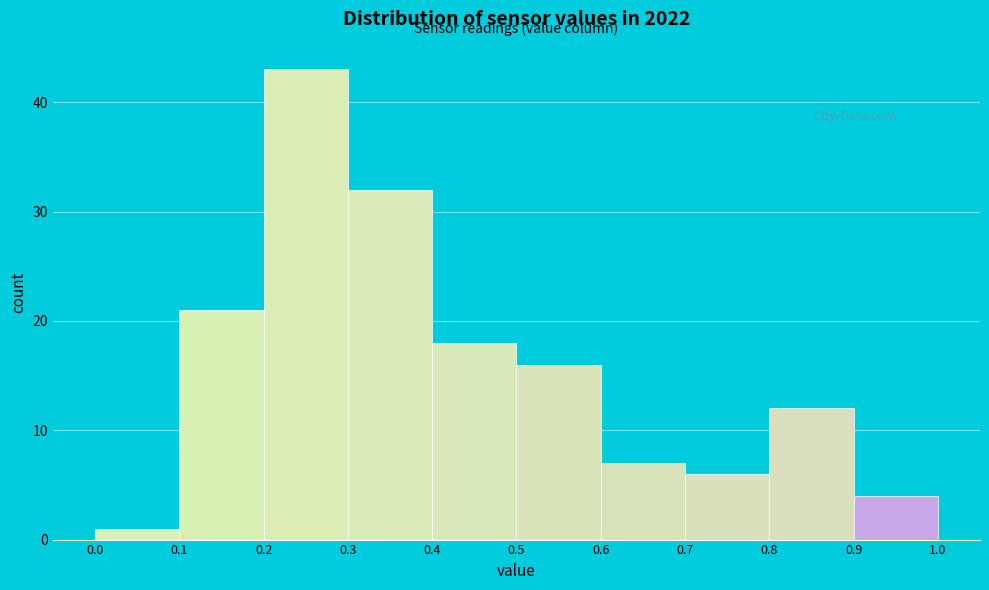

How tall is the bar that spans 0.4 to 0.5 on the x-axis? The values are not printed on the chart, so give them approximately, as read against the axis.

18